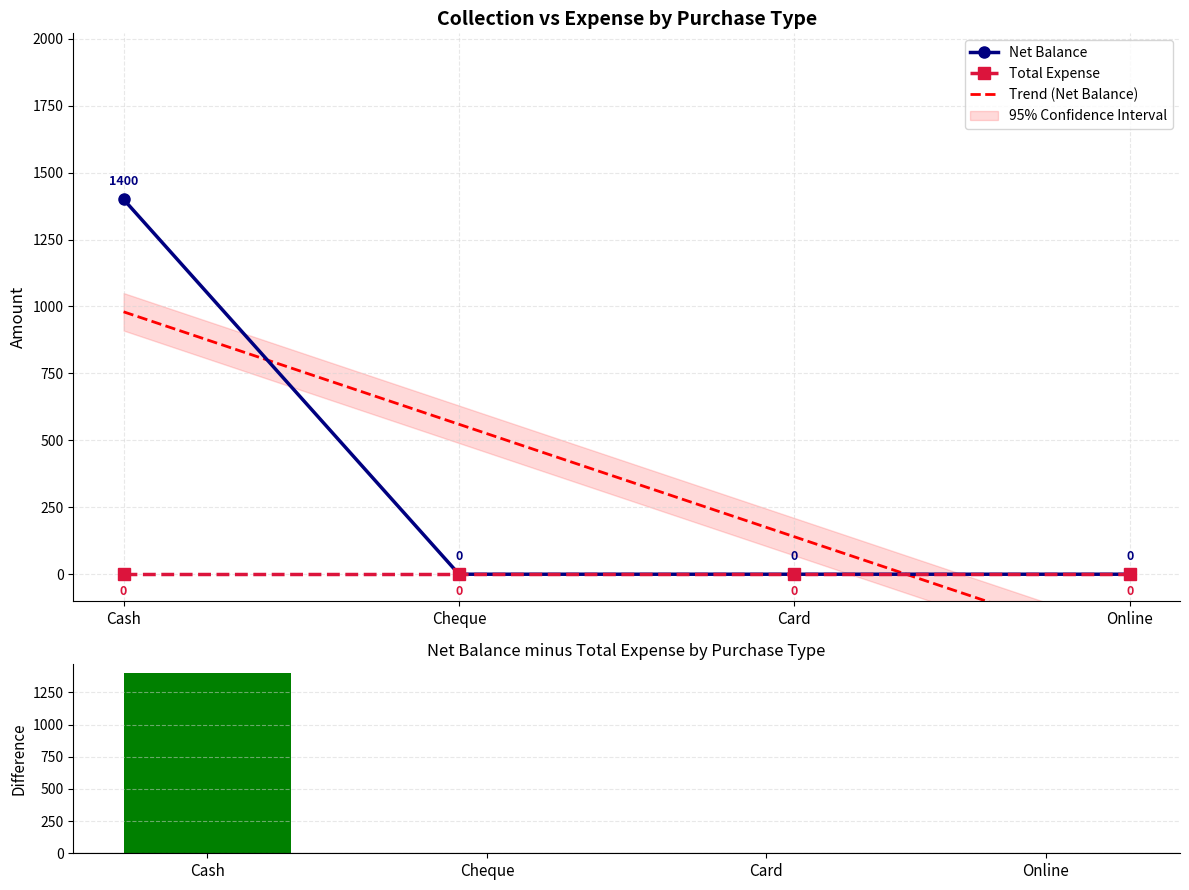

Does the chart contain stacked bars?

No